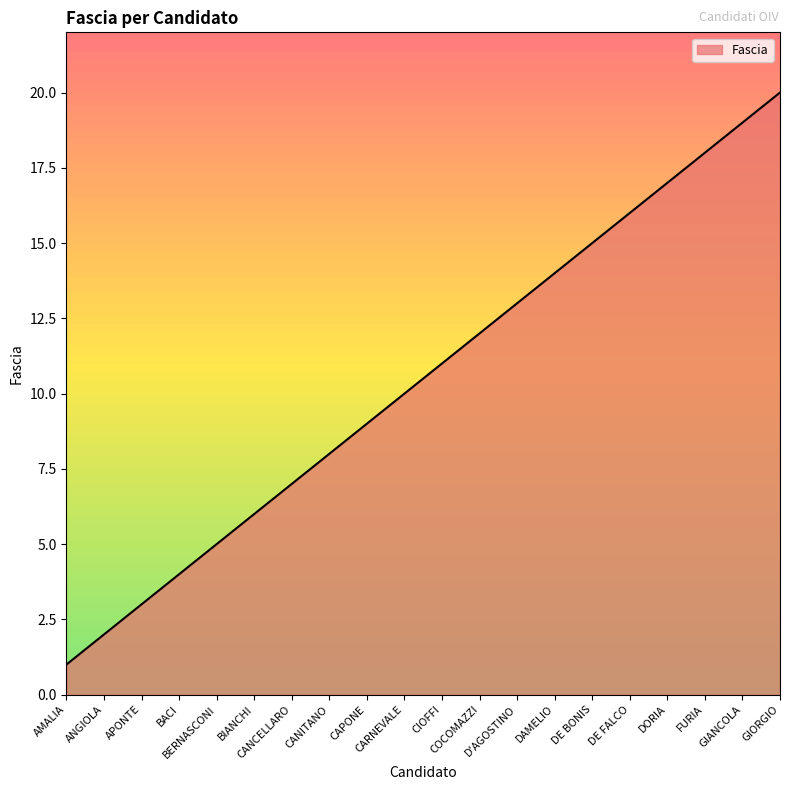

Does the chart have visible grid lines?

No